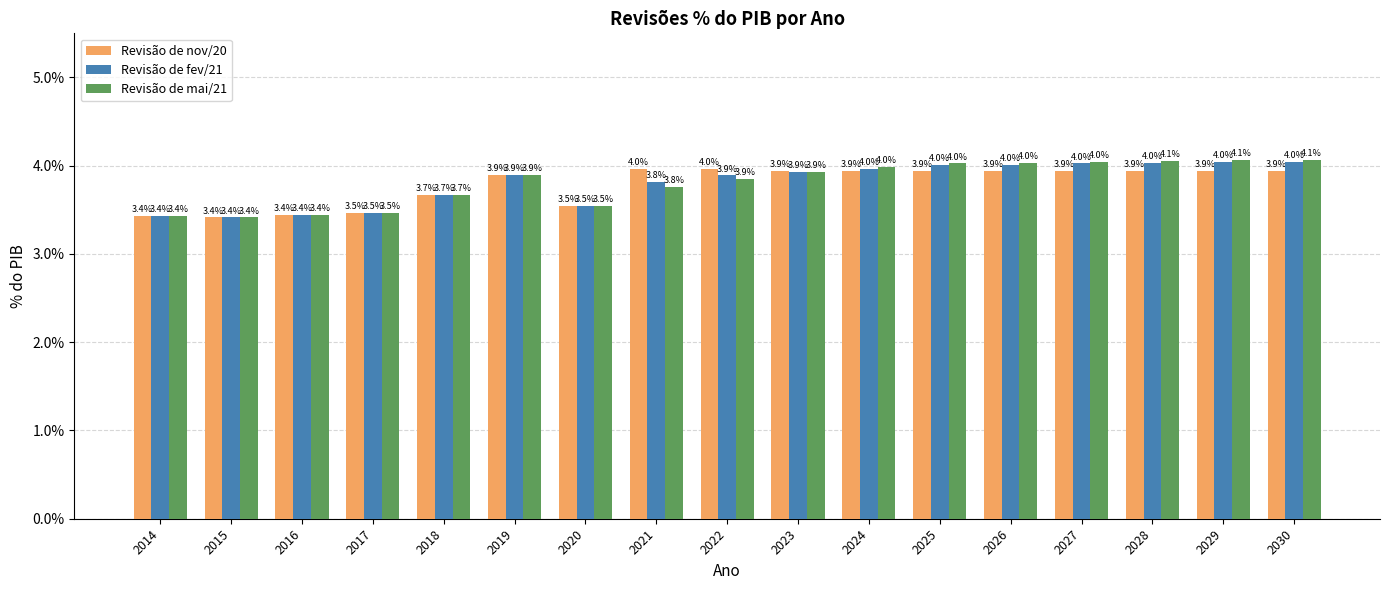

Reading left to right, list all the values displayed in this chart.

Revisão de nov/20: 2014=3.4	2015=3.4	2016=3.4	2017=3.5	2018=3.7	2019=3.9	2020=3.5	2021=4.0	2022=4.0	2023=3.9	2024=3.9	2025=3.9	2026=3.9	2027=3.9	2028=3.9	2029=3.9	2030=3.9
Revisão de fev/21: 2014=3.4	2015=3.4	2016=3.4	2017=3.5	2018=3.7	2019=3.9	2020=3.5	2021=3.8	2022=3.9	2023=3.9	2024=4.0	2025=4.0	2026=4.0	2027=4.0	2028=4.0	2029=4.0	2030=4.0
Revisão de mai/21: 2014=3.4	2015=3.4	2016=3.4	2017=3.5	2018=3.7	2019=3.9	2020=3.5	2021=3.8	2022=3.9	2023=3.9	2024=4.0	2025=4.0	2026=4.0	2027=4.0	2028=4.1	2029=4.1	2030=4.1